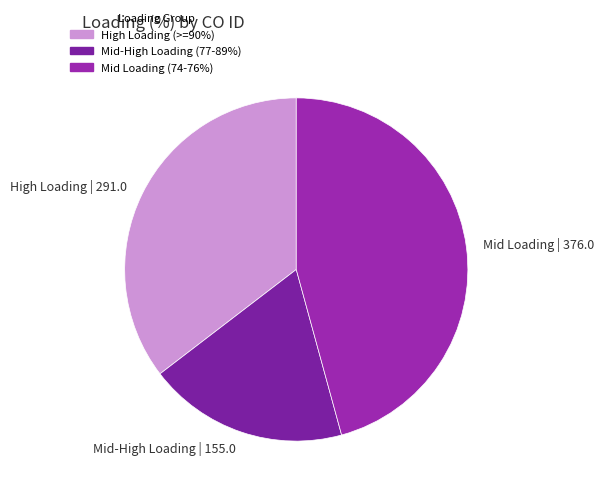

Combined, do High Loading | 291.0 and Mid-High Loading | 155.0 account for over 50%?

Yes